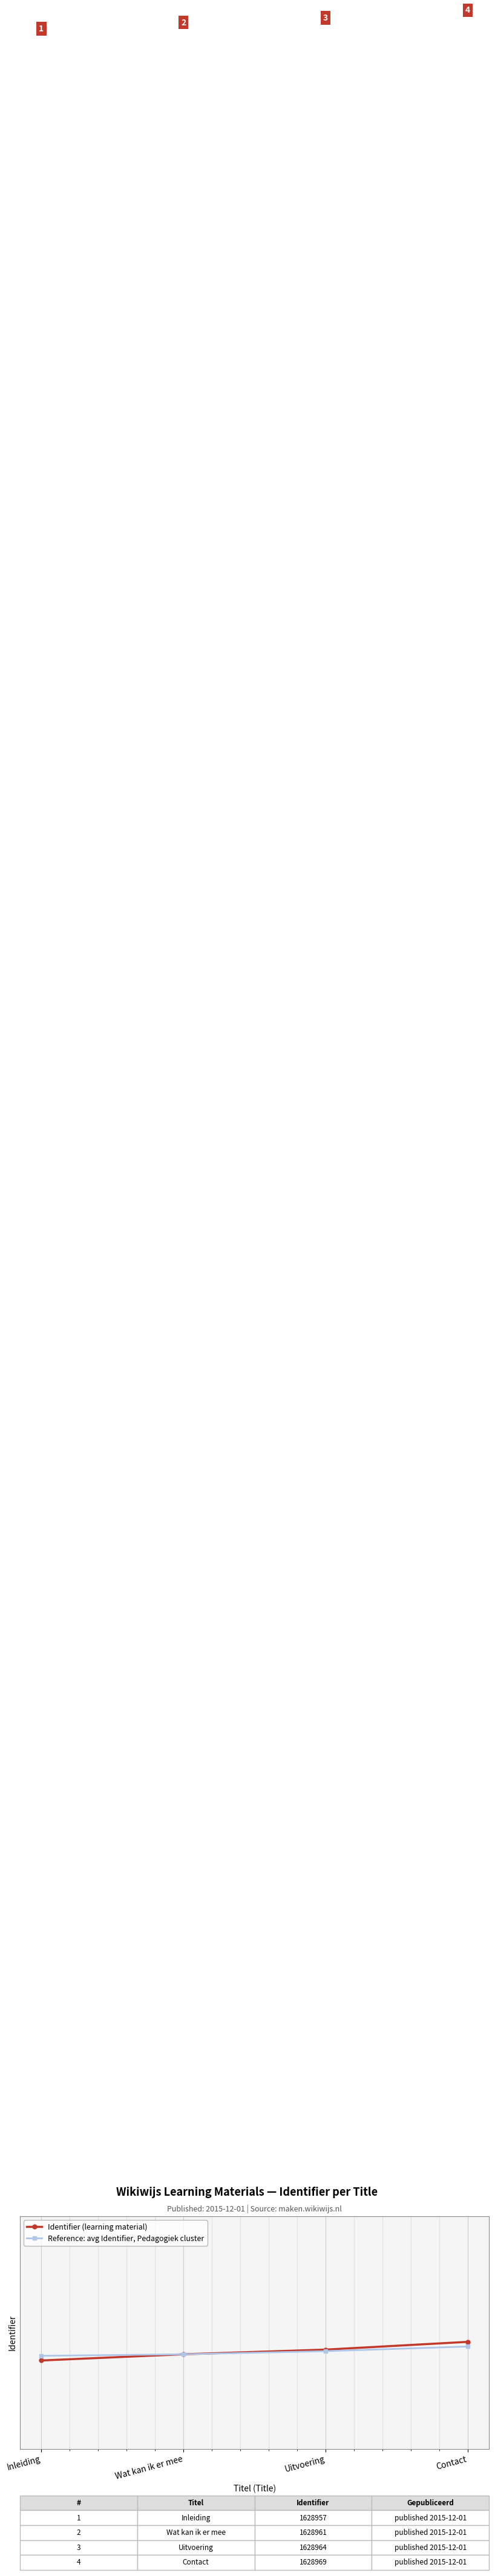

At which category does the chart reach its peak across all series?

Contact